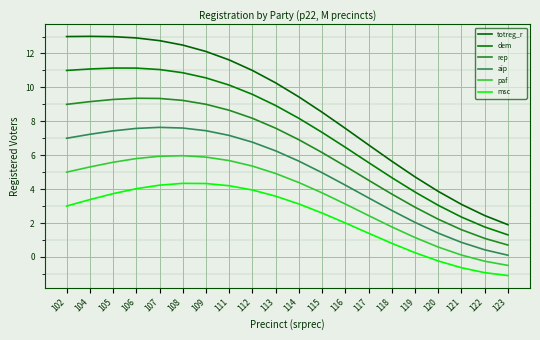

Rank the series by their average value, from lowest to highest.

msc, paf, aip, rep, dem, totreg_r